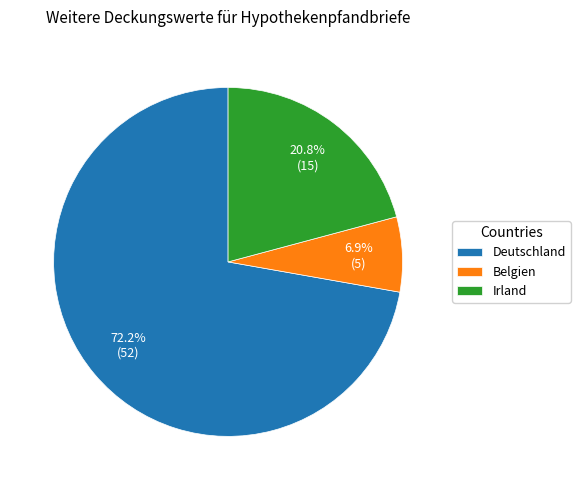

Is it true that Belgien is 13% of the pie?

False